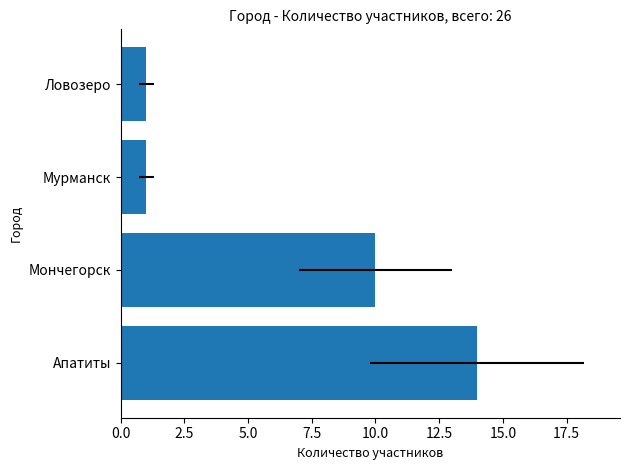

What is the sum of all values?

26